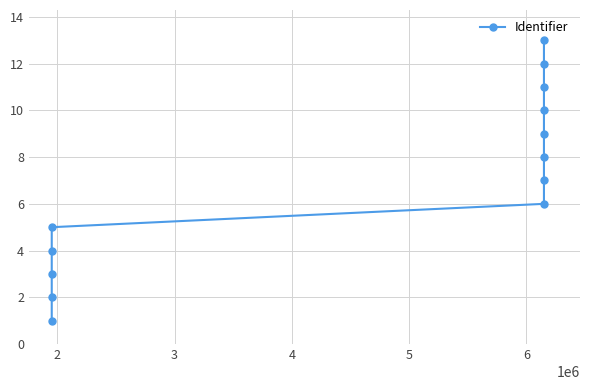

True or false: there are more than 0 points higher than both neighbors.

False